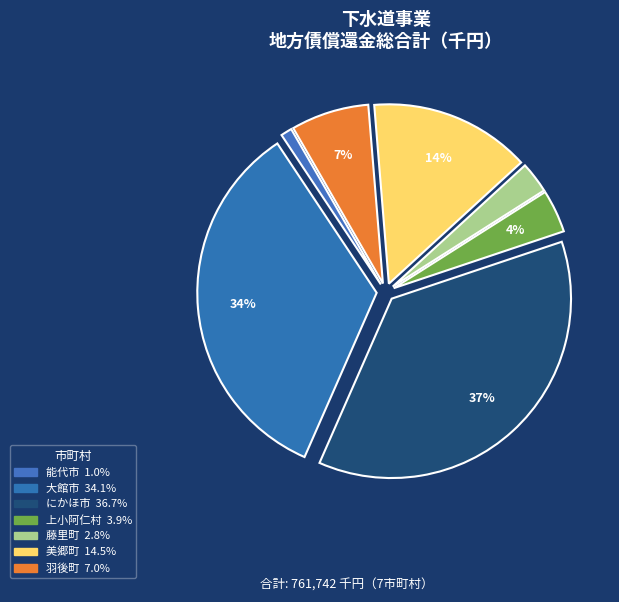

Is there any slice that represents more than half of the pie?

No